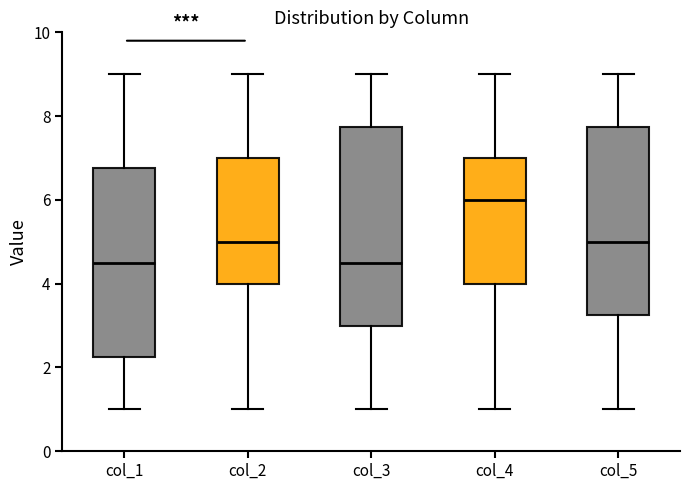

Where is the upper edge of the box for col_1 on the y-axis? The values are not printed on the chart, so give them approximately, as read against the axis.

6.8